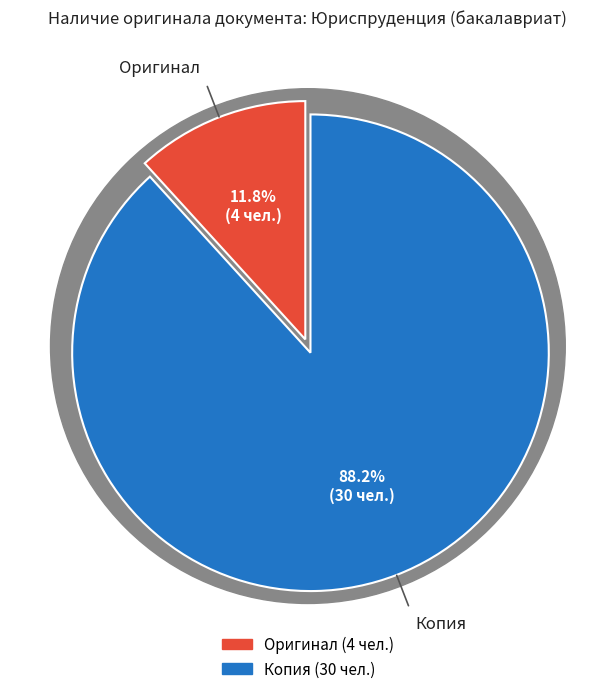

Rank the categories by value from highest to lowest.

Копия, Оригинал